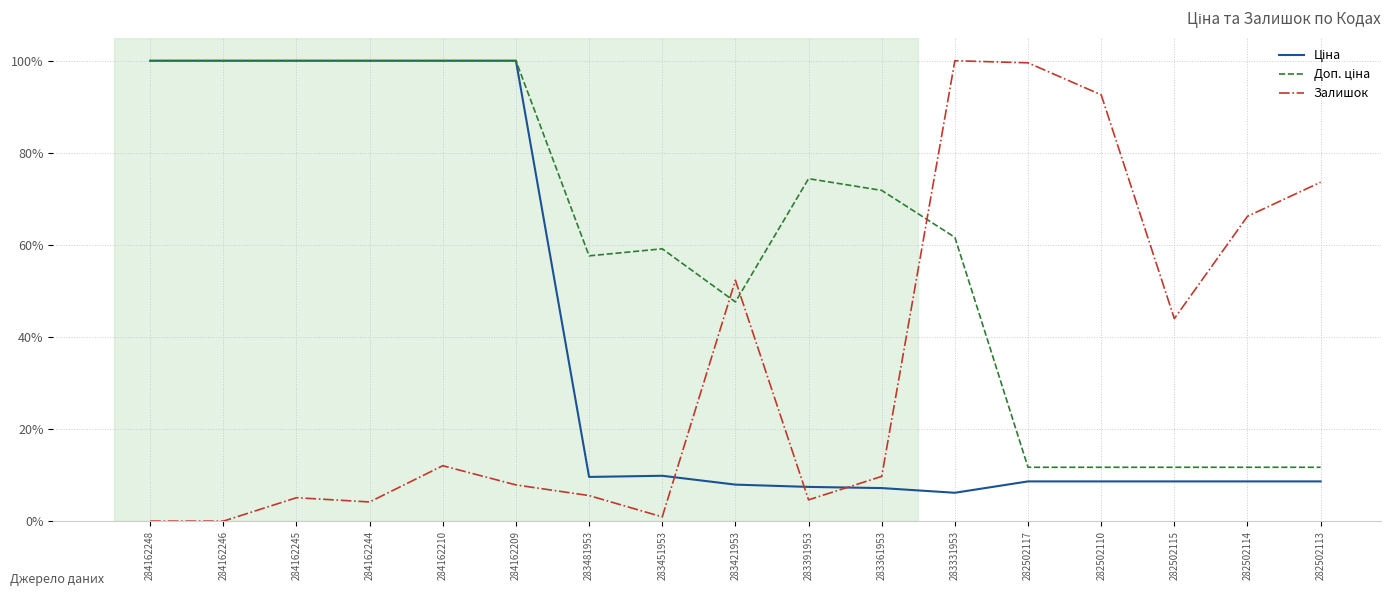

Reading left to right, transcribe all the data shown in this chart.

Ціна: 1.0	1.0	1.0	1.0	1.0	1.0	0.1	0.1	0.1	0.1	0.1	0.1	0.1	0.1	0.1	0.1	0.1
Доп. ціна: 1.0	1.0	1.0	1.0	1.0	1.0	0.6	0.6	0.5	0.7	0.7	0.6	0.1	0.1	0.1	0.1	0.1
Залишок: 0.0	0.0	0.1	0.0	0.1	0.1	0.1	0.0	0.5	0.0	0.1	1.0	1.0	0.9	0.4	0.7	0.7